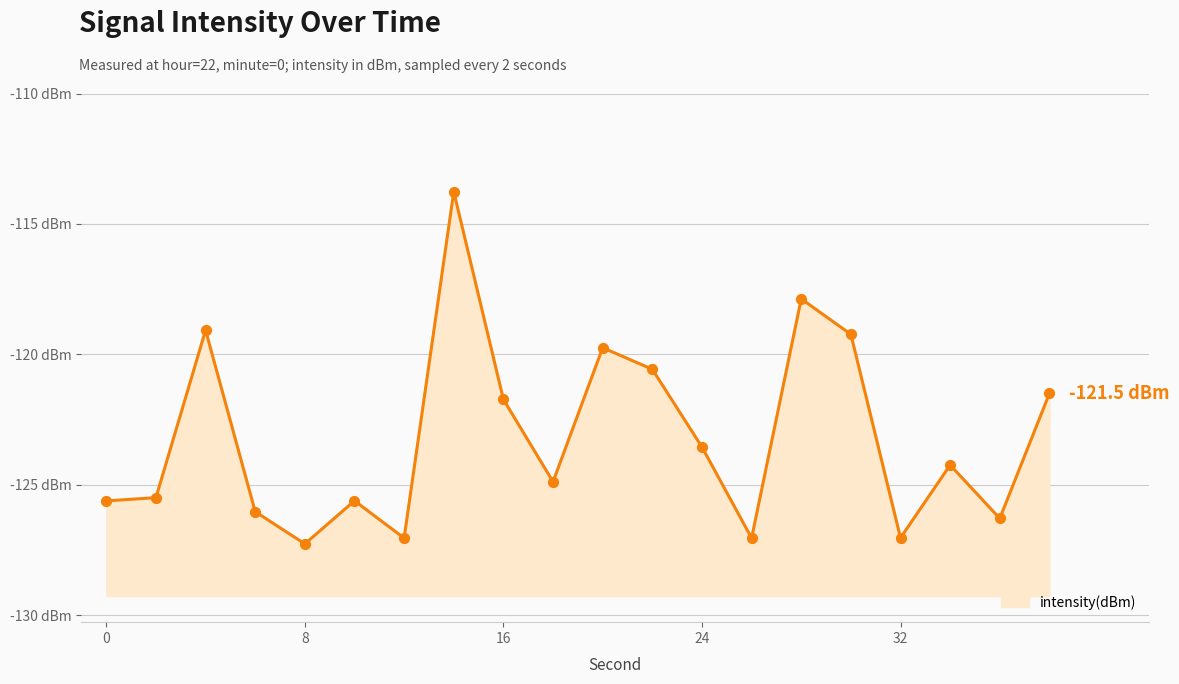

Between 24 and 30, which is larger?

30